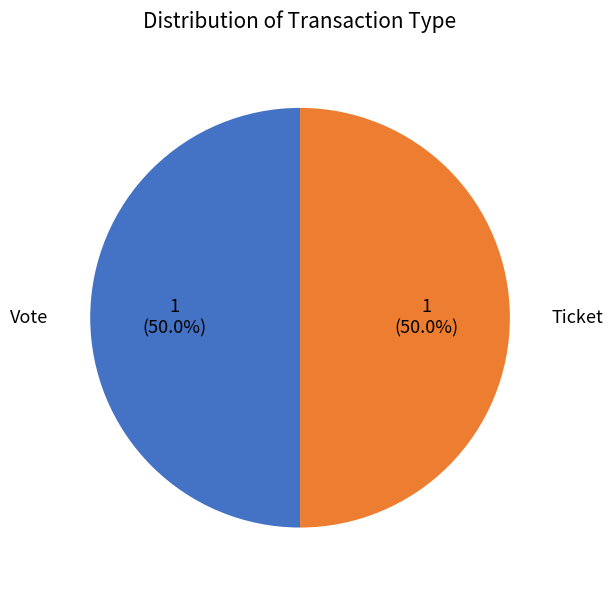

How many segments does this pie chart have?

2